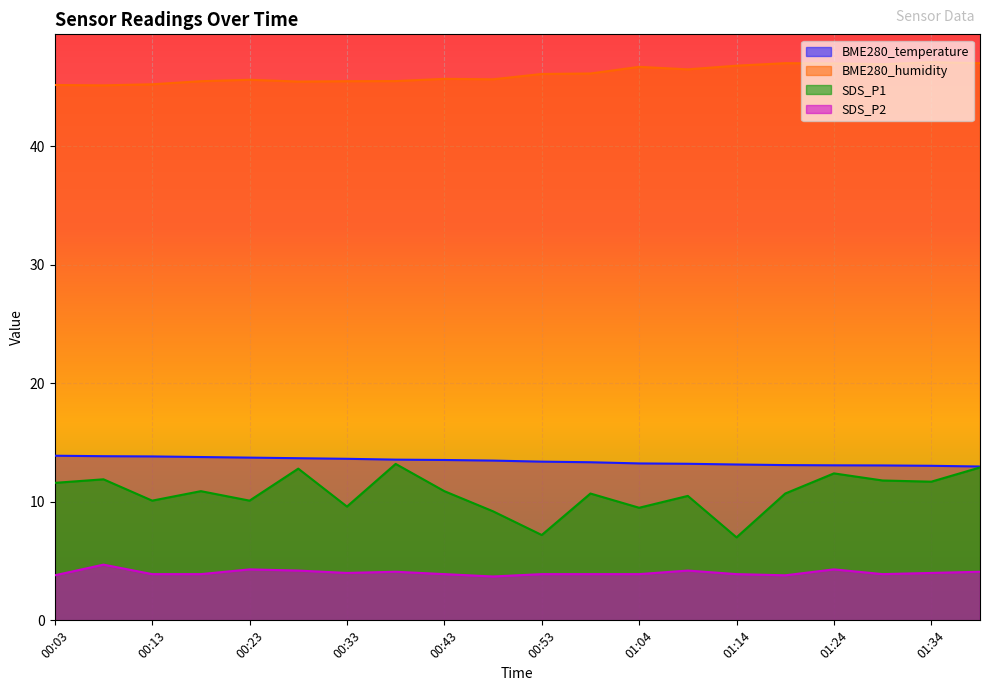

The value of SDS_P1 at 01:19 is 10.7. True or false?

True